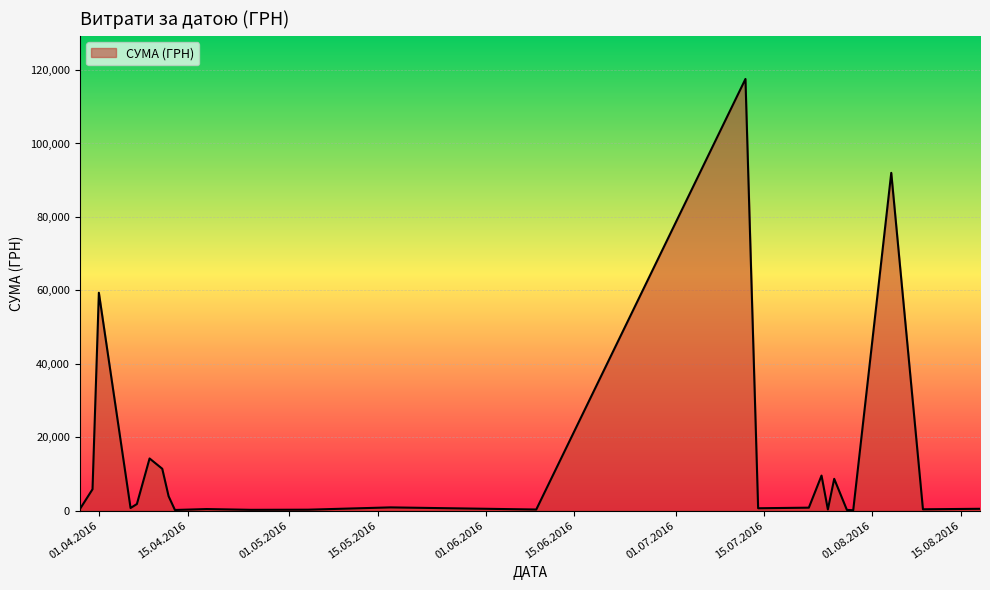

What is the difference between the maximum and minimum values?

117471.0